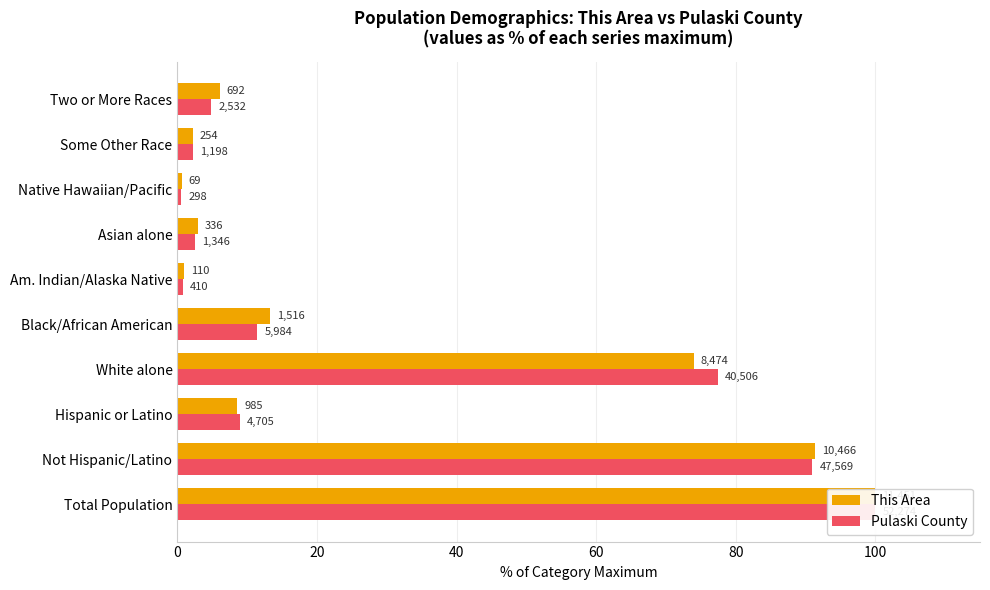

What is the total value across all series at Two or More Races?

10.9